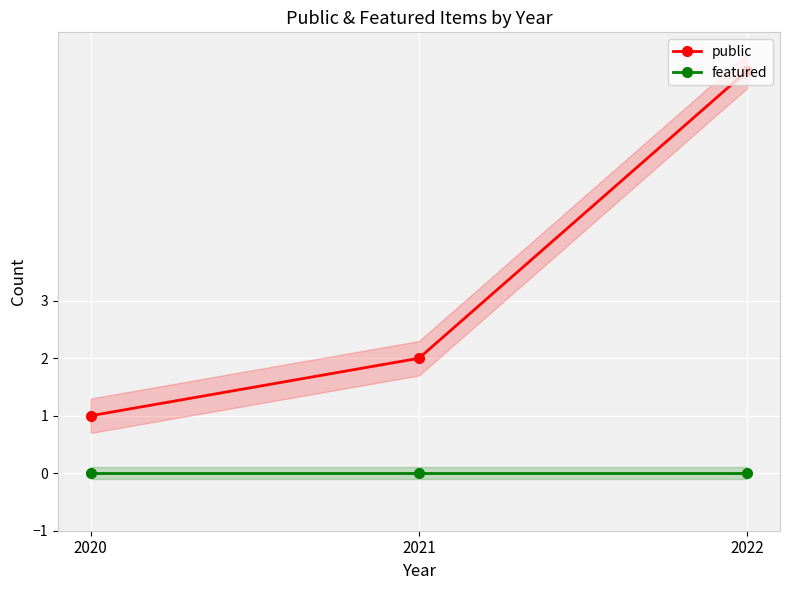

At which label is public closest to 4?

2021